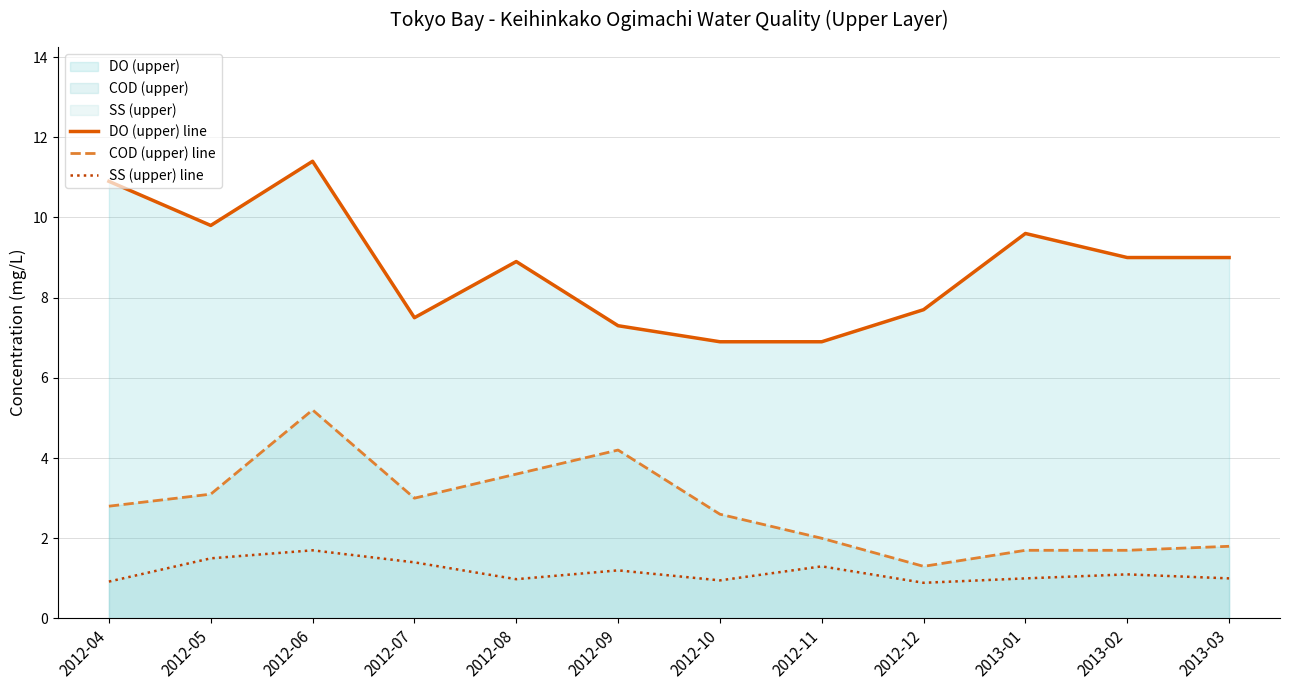

Does the chart have visible grid lines?

Yes